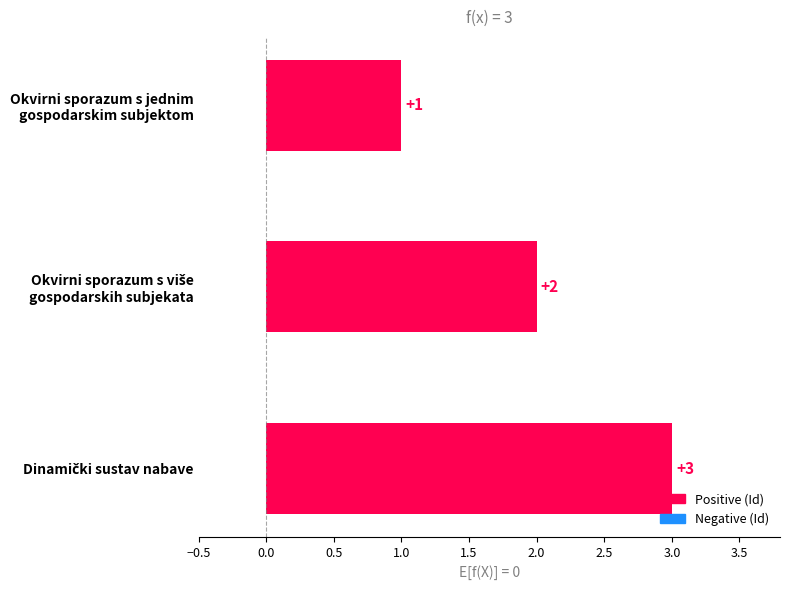

Count the values in the range 1 to 3.

3